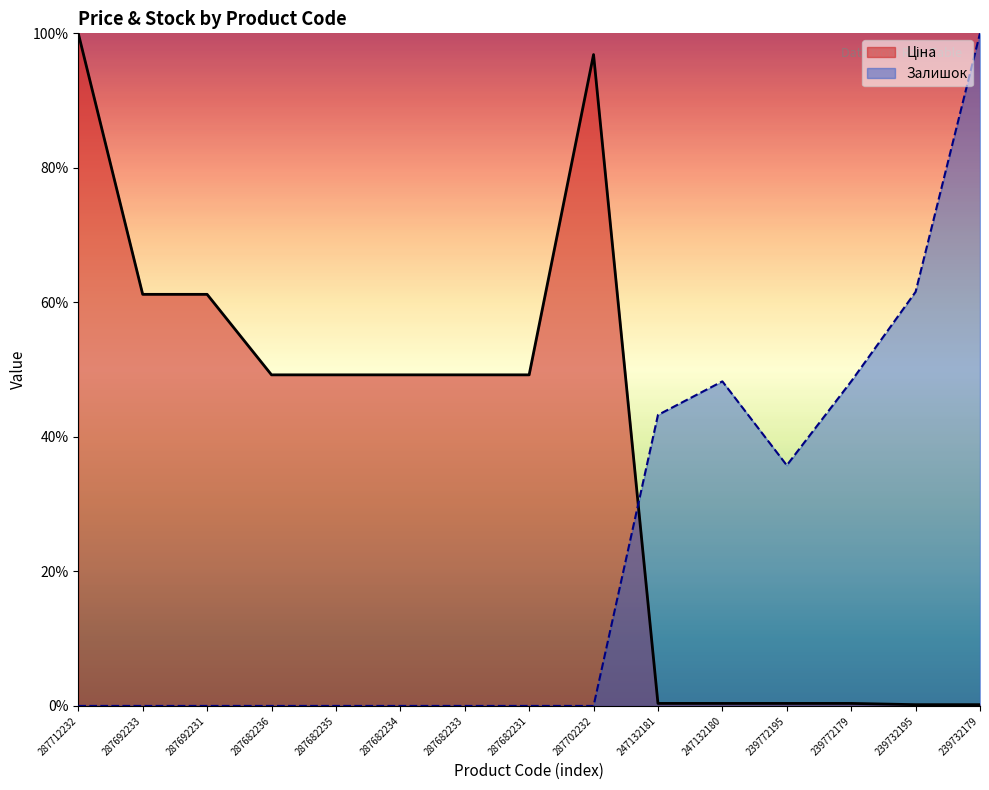

How many series are shown in this chart?

2